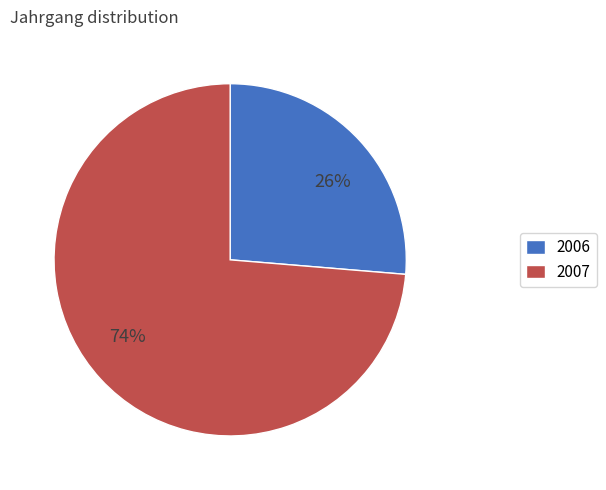

What is the majority slice?

2007